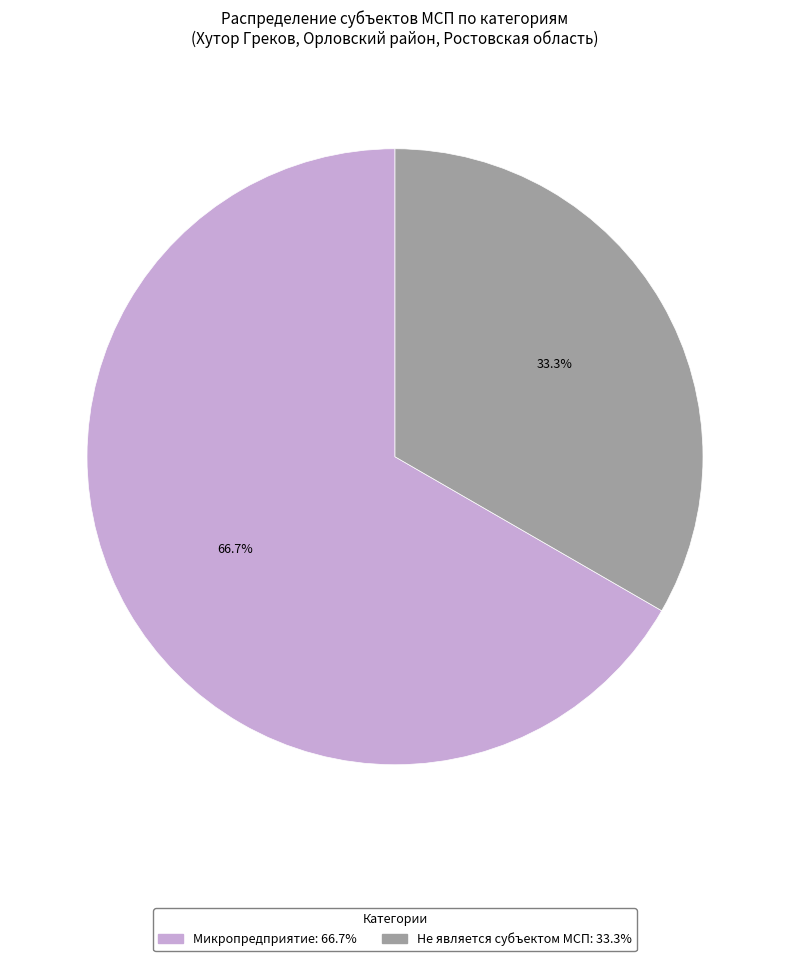

How many slices are in this pie chart?

2